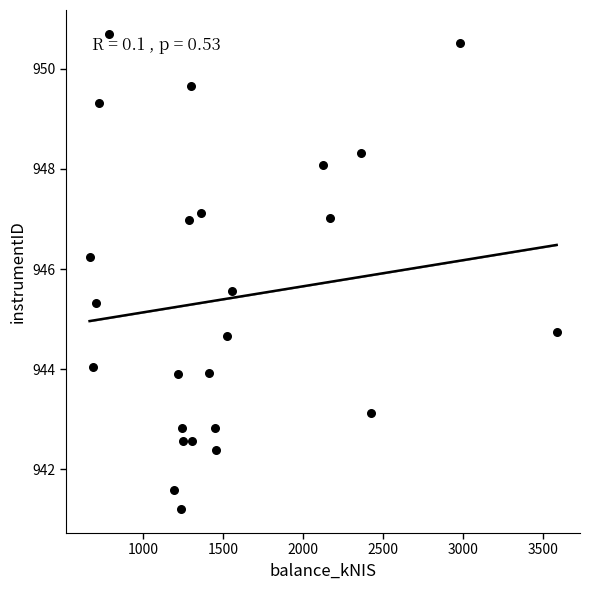

What is the range of Y values (max minus min)?

9.5